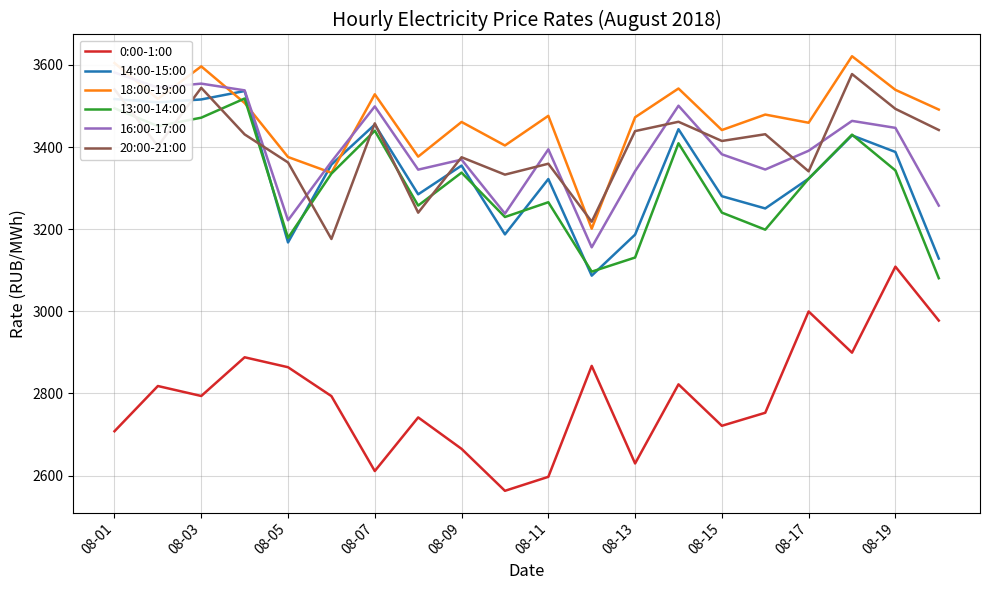

The 18:00-19:00 series shows 3375.7 at 08-05. True or false?

True